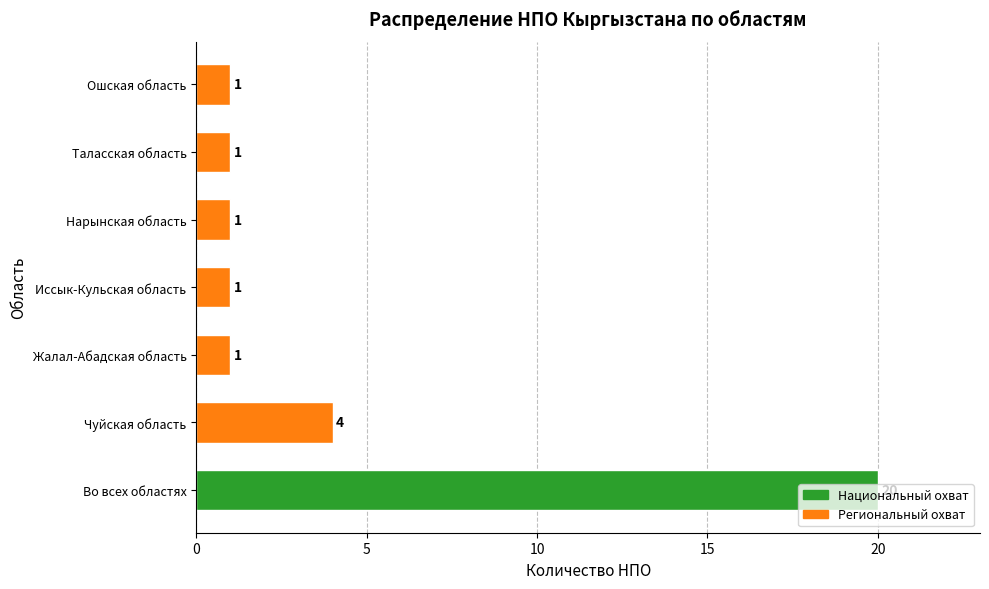

What is the average value?

4